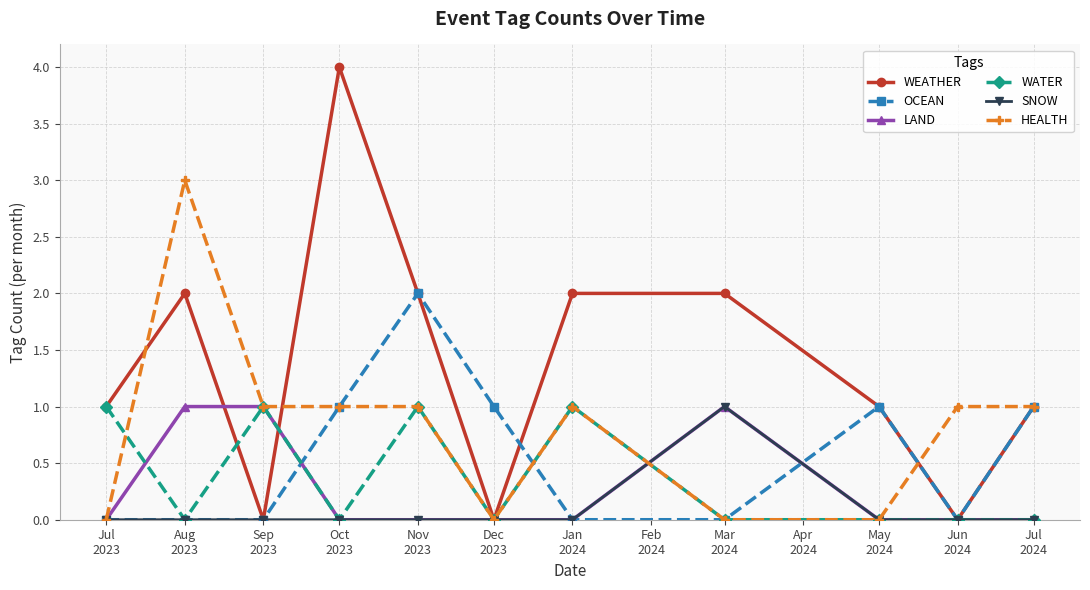

Which series has the largest range (max minus min)?

WEATHER